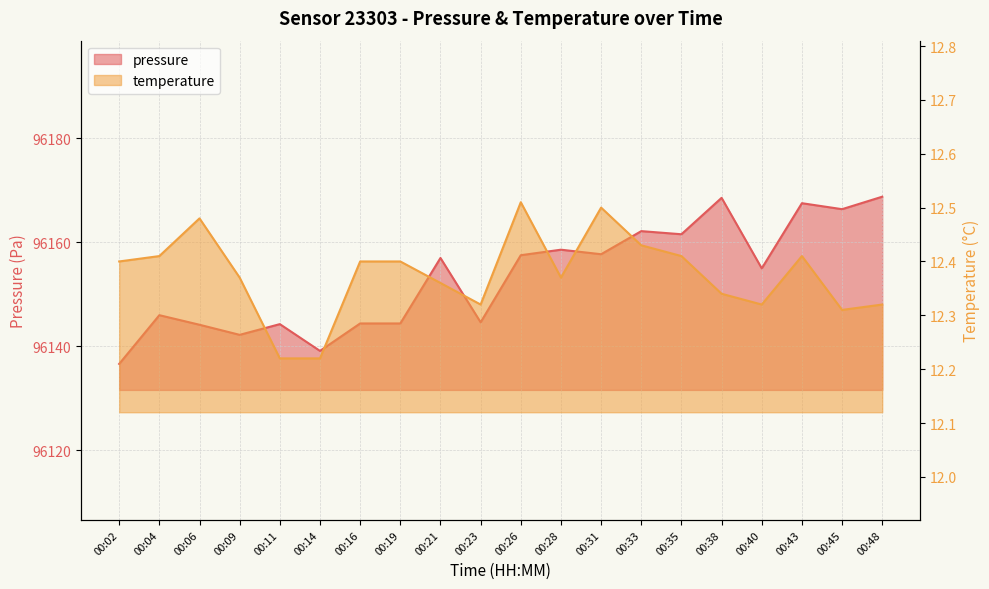

How many lines are shown in the chart?

2